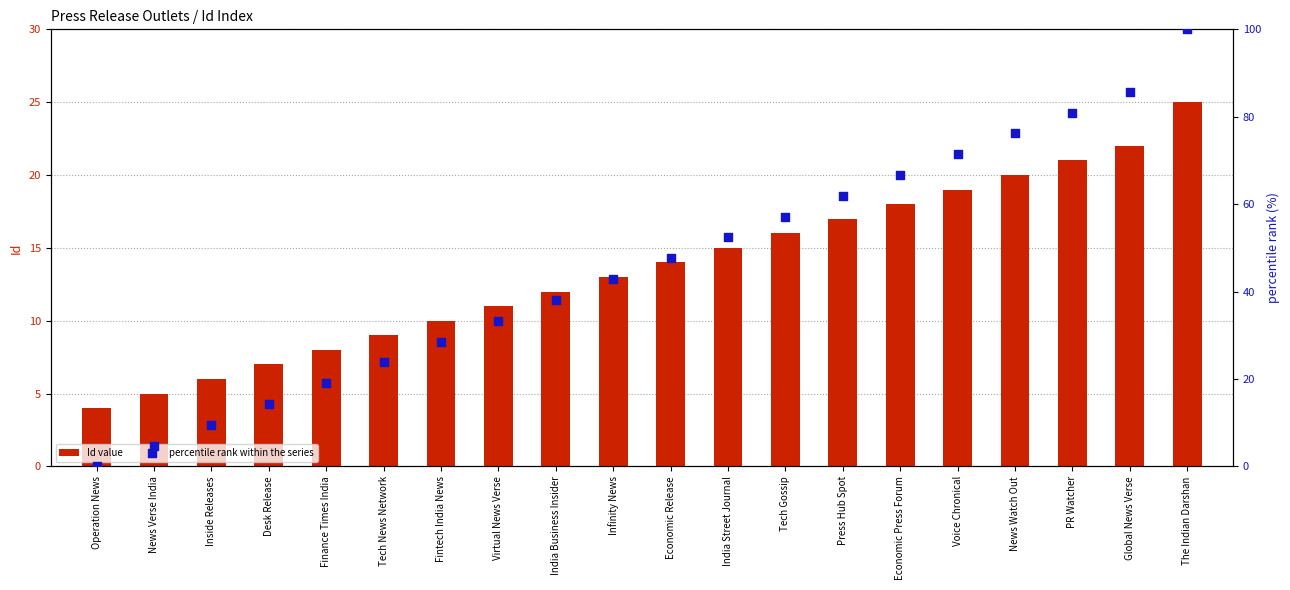

Which series contains the highest Y value?

percentile rank within the series